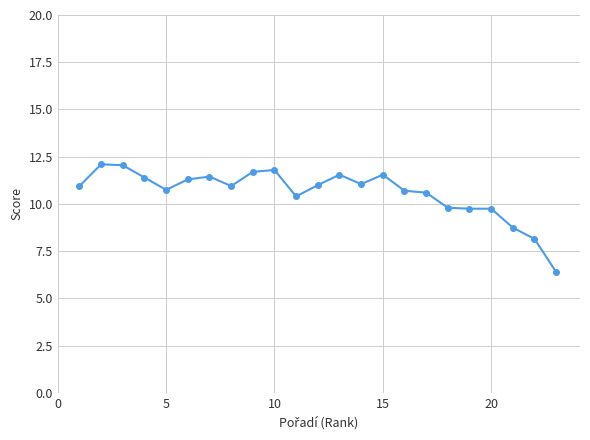

What is the greatest value displayed?

12.1